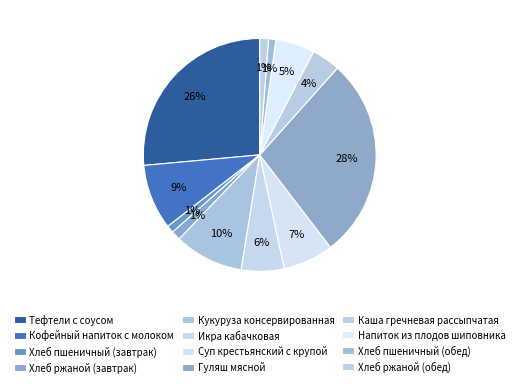

How many slices are in this pie chart?

12